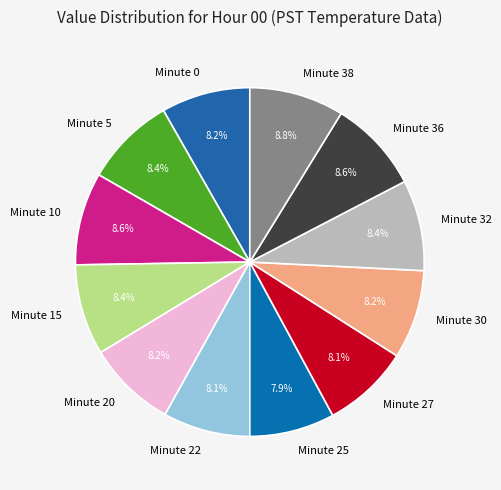

To the nearest percent, what is the average slice percentage?

8%